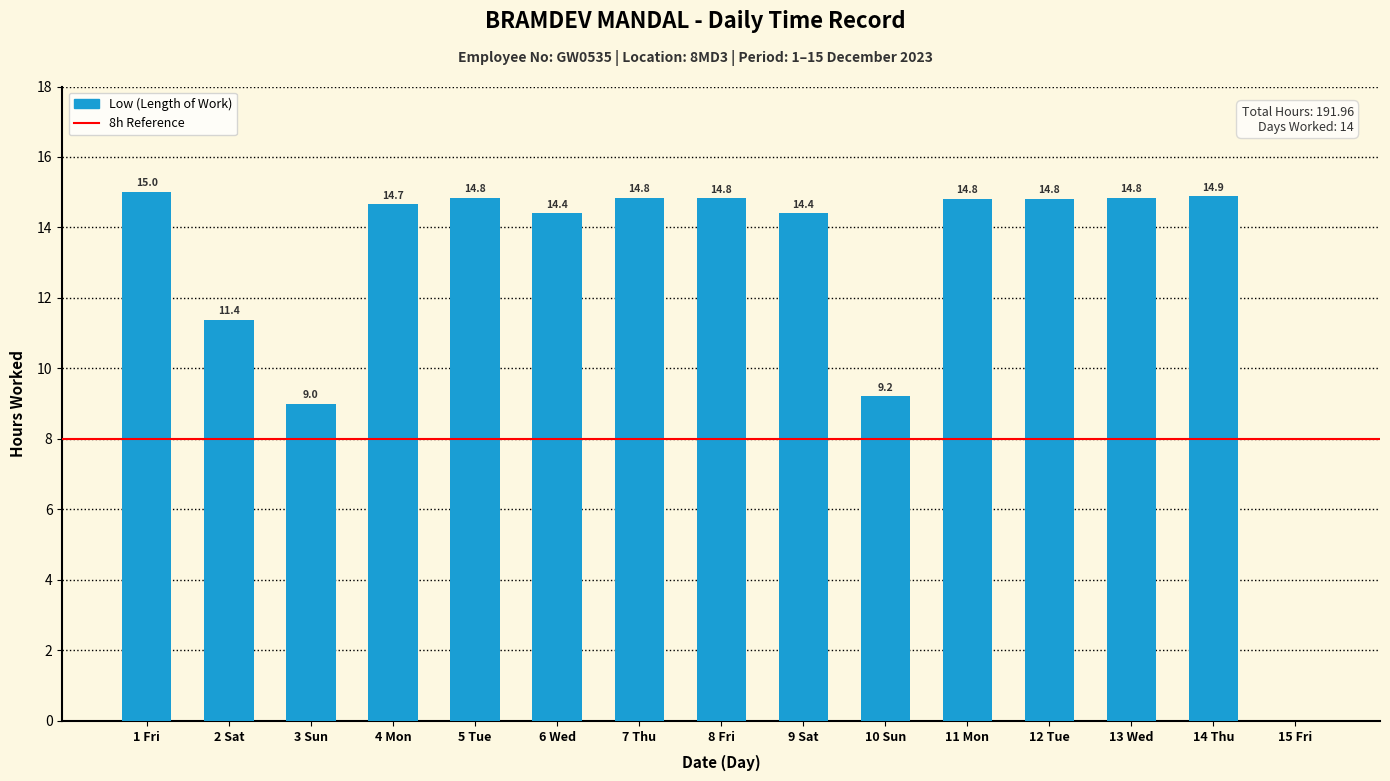

True or false: the data shows 14.8 at 8 Fri.

True